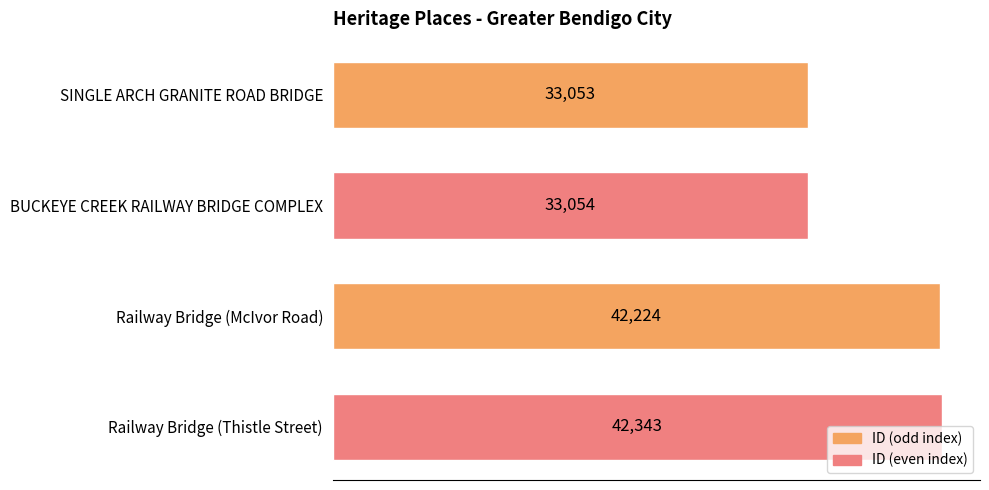

What is the minimum value shown in the chart?

33053